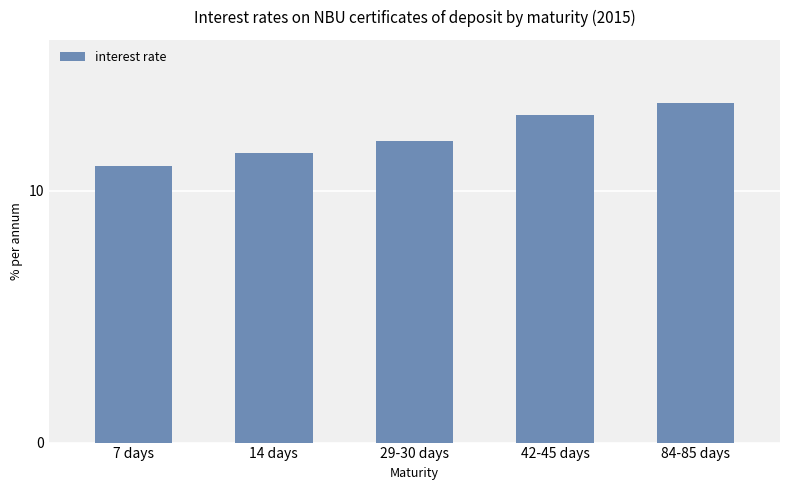

Rank the categories by value from highest to lowest.

84-85 days, 42-45 days, 29-30 days, 14 days, 7 days